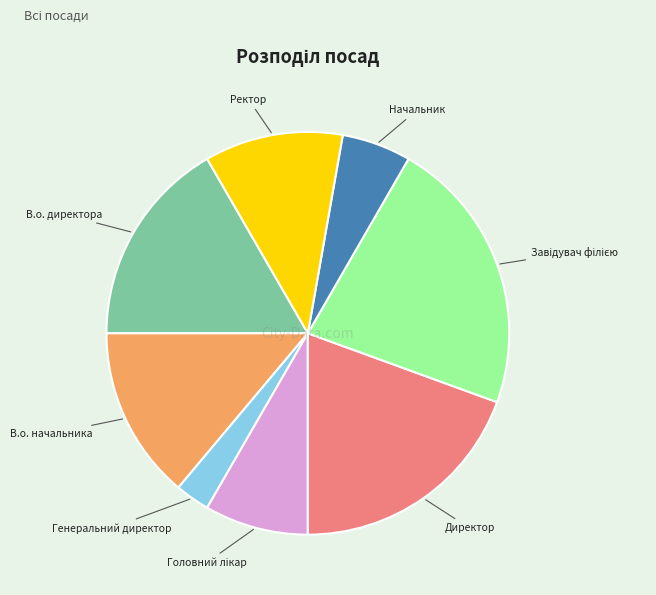

Is there any slice that represents more than half of the pie?

No